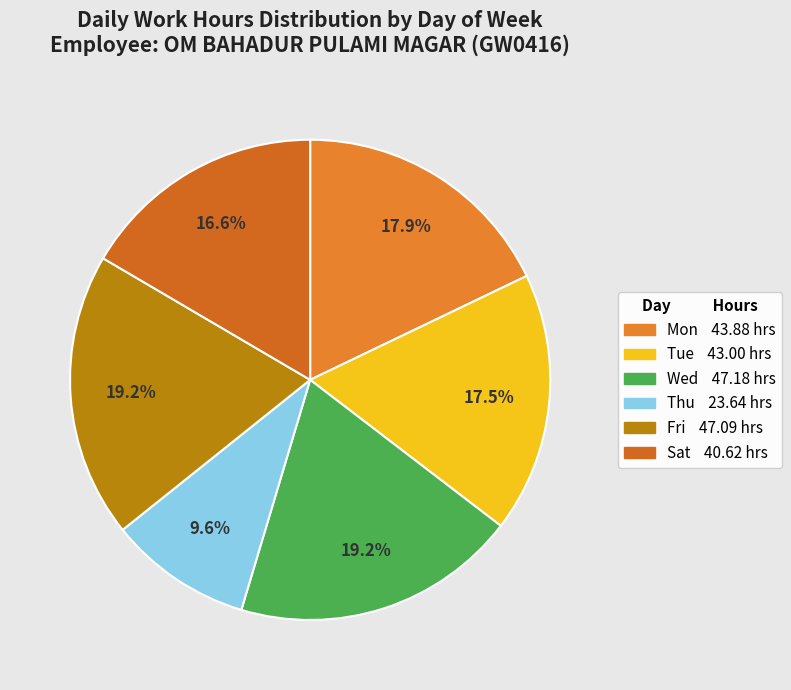

To the nearest percent, what is the difference between the largest and smallest slice percentages?

10%